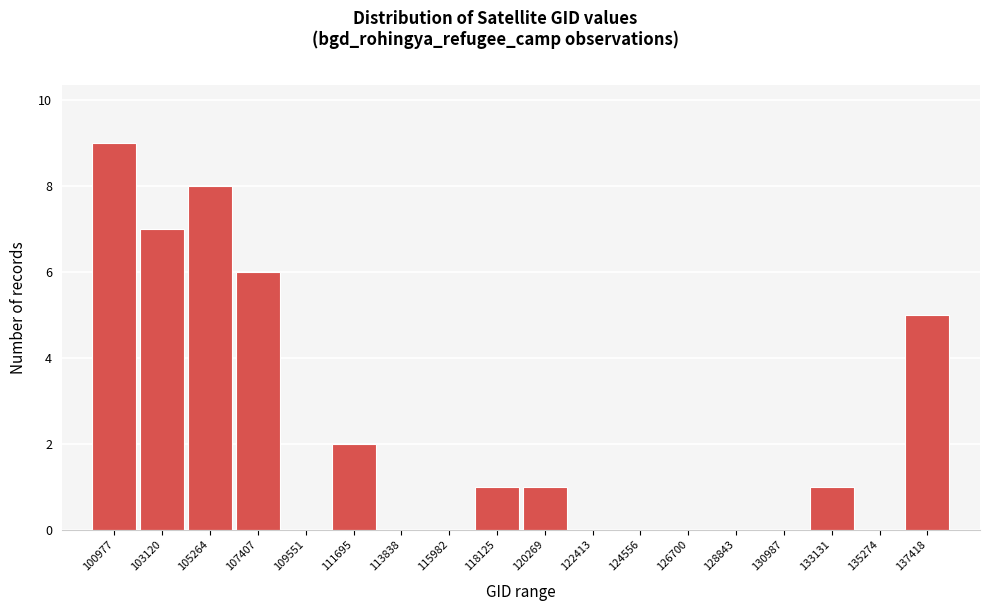

Reading left to right, transcribe all the data shown in this chart.

100977=9	103120=7	105264=8	107407=6	109551=0	111695=2	113838=0	115982=0	118125=1	120269=1	122413=0	124556=0	126700=0	128843=0	130987=0	133131=1	135274=0	137418=5